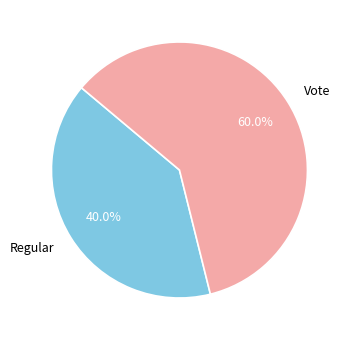

To the nearest percent, what portion does Vote represent?

60%